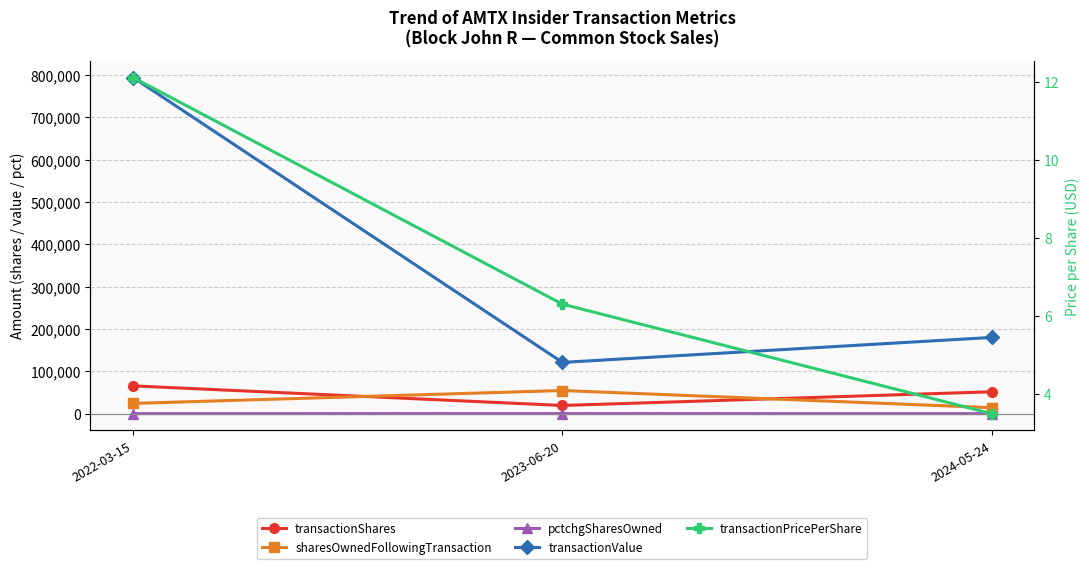

What is the value of the transactionPricePerShare point at the 3rd from the left?

3.5